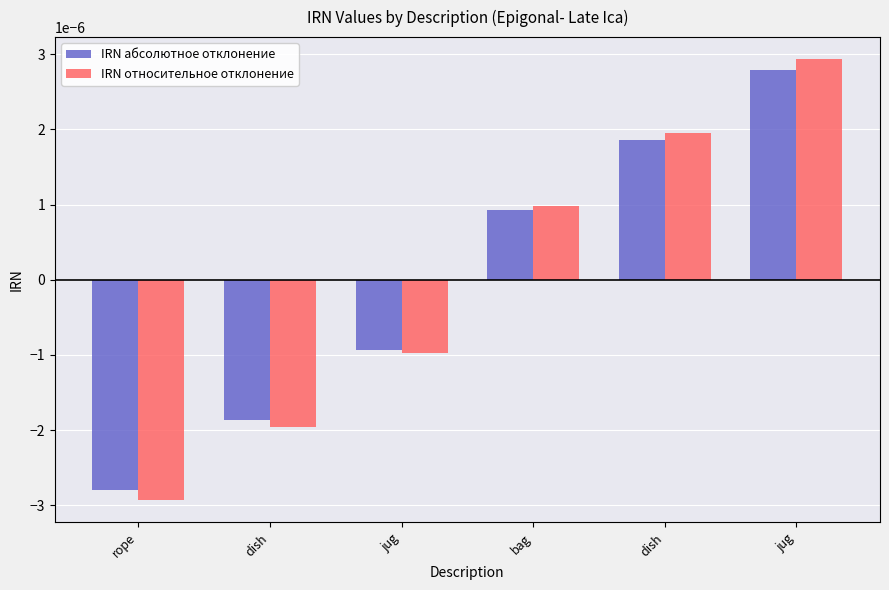

At how many categories does at least one series exceed 0?

3